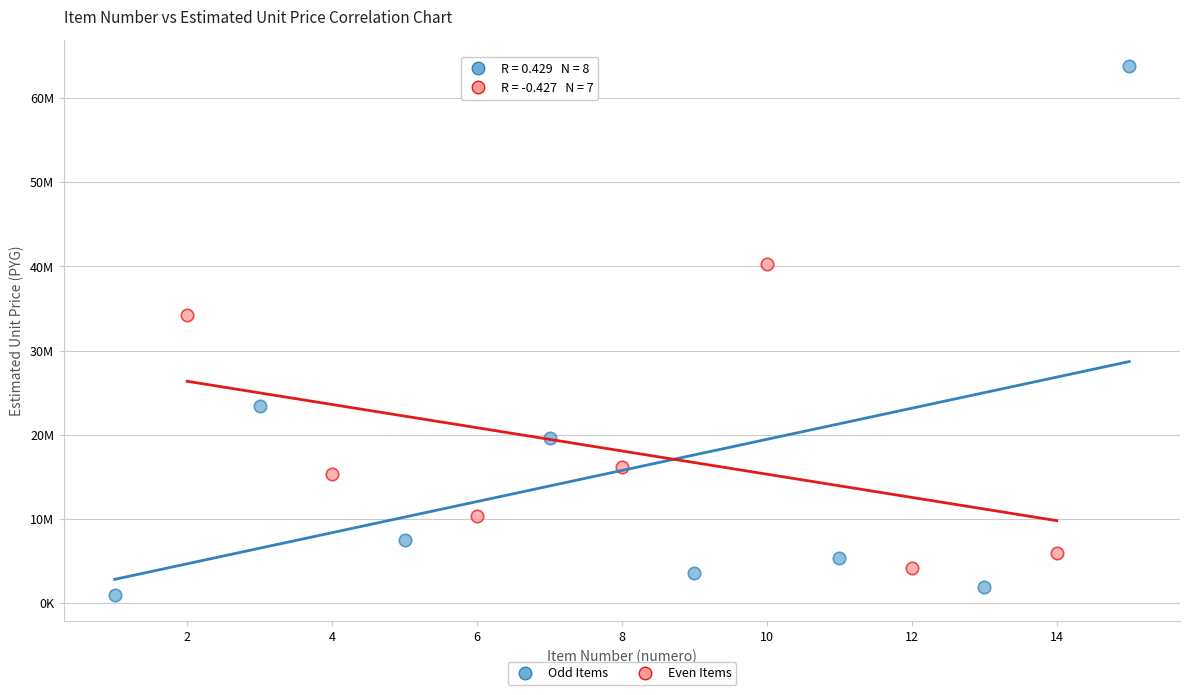

Which series contains the highest Y value?

Odd Items